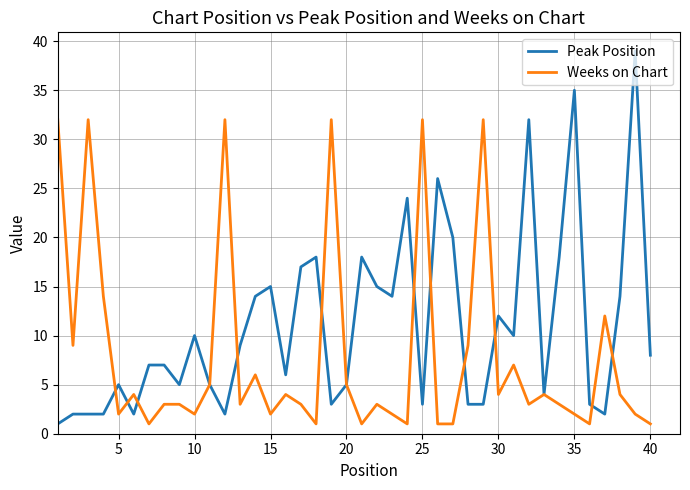

What is the highest value of the Weeks on Chart series?

32